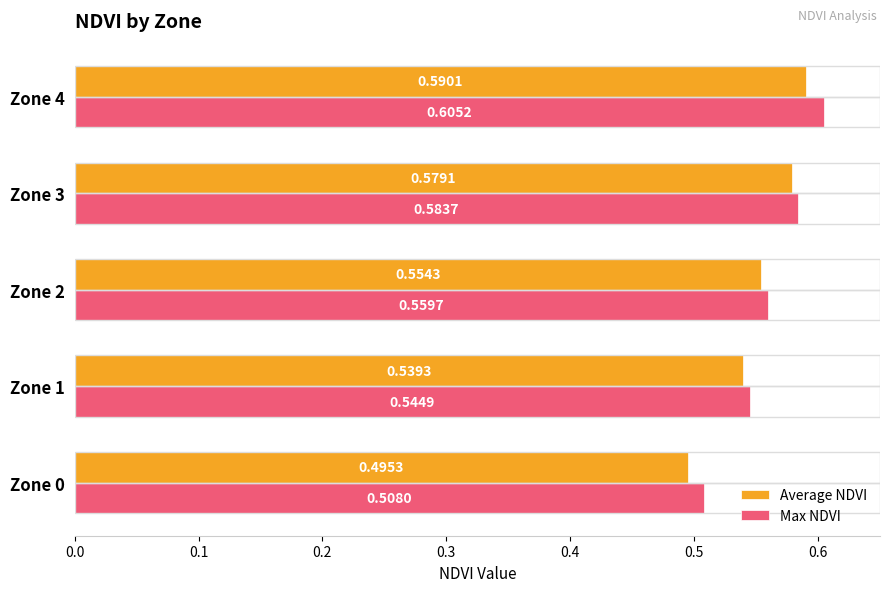

What is the sum of the Max NDVI values at Zone 1 and Zone 0?

1.1